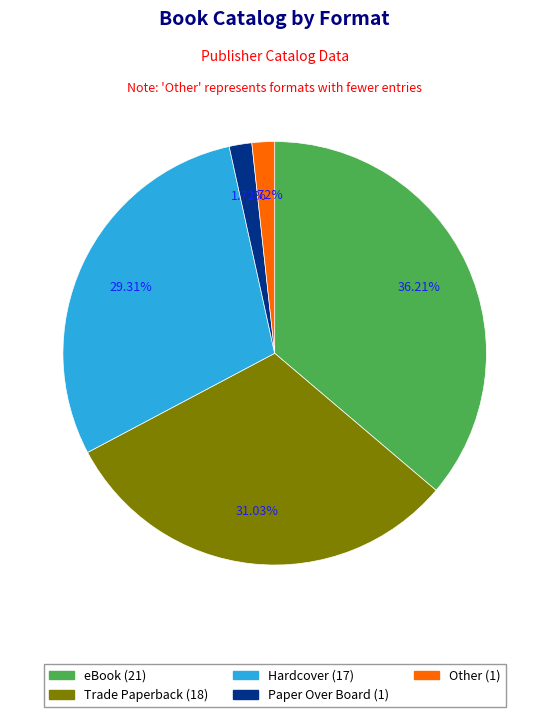

How many slices are in this pie chart?

5